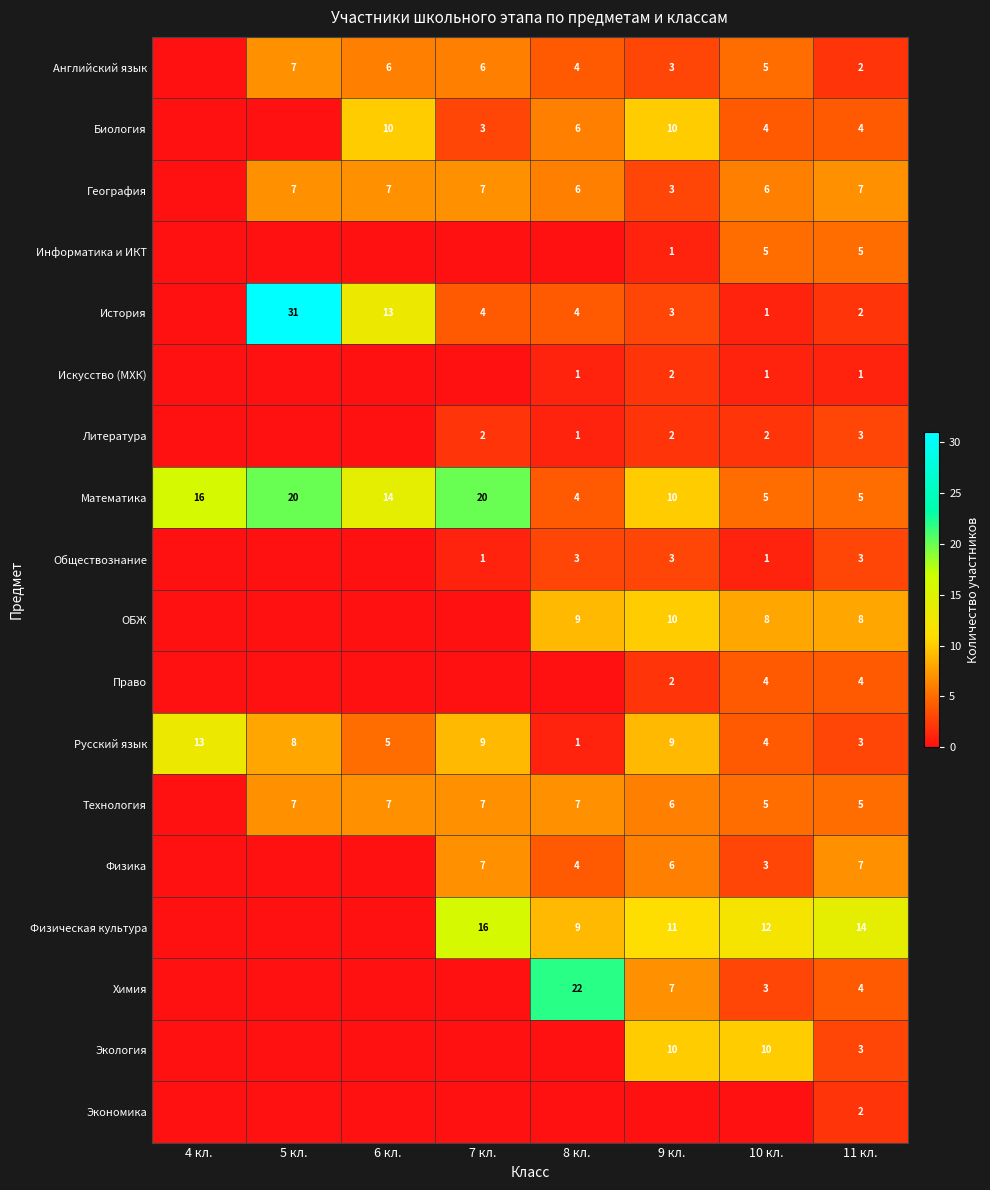

Is the value of География at 6 кл. greater than the value of Обществознание at 8 кл.?

Yes